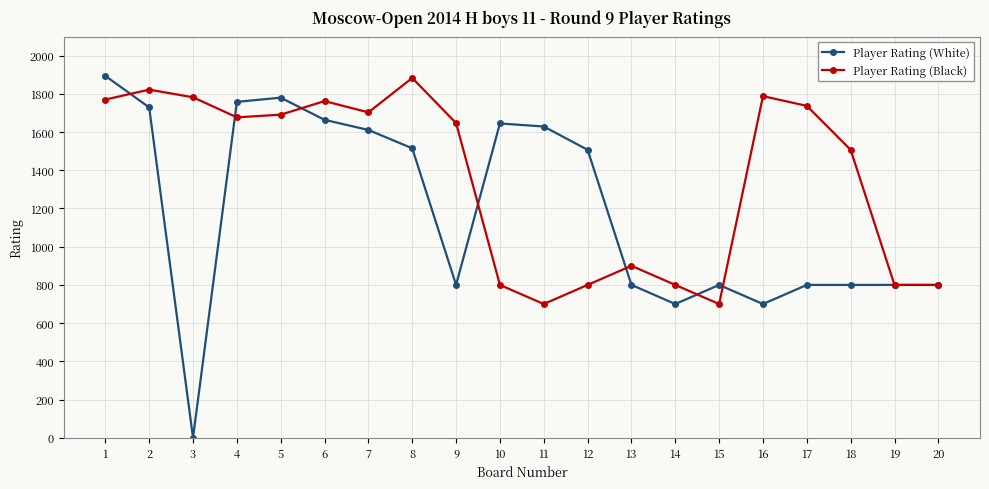

What is the sum of all Player Rating (Black) values?

27069